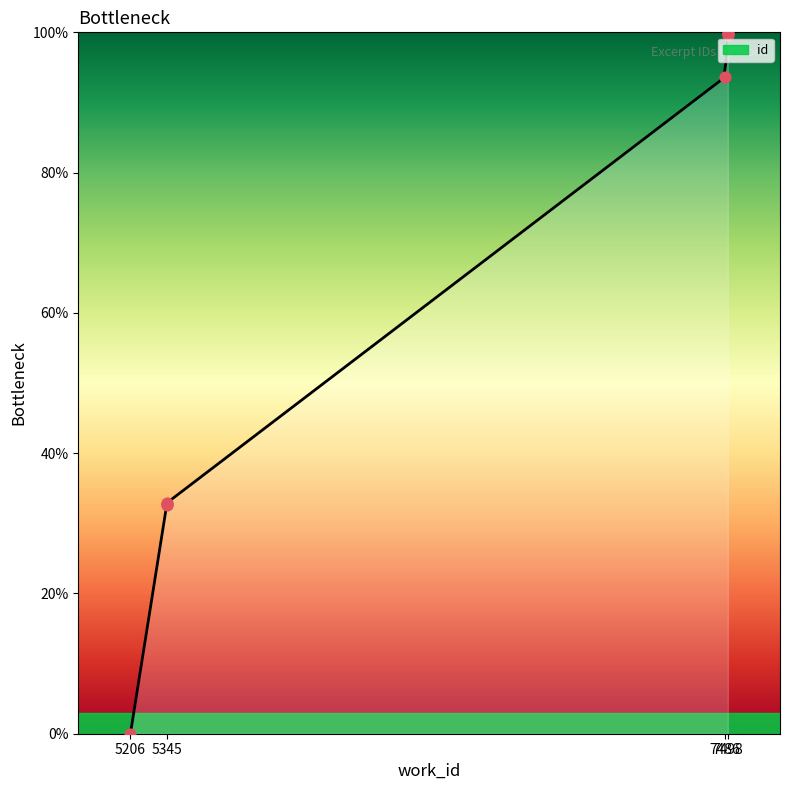

Which has a higher value, 5345 or 7498?

7498